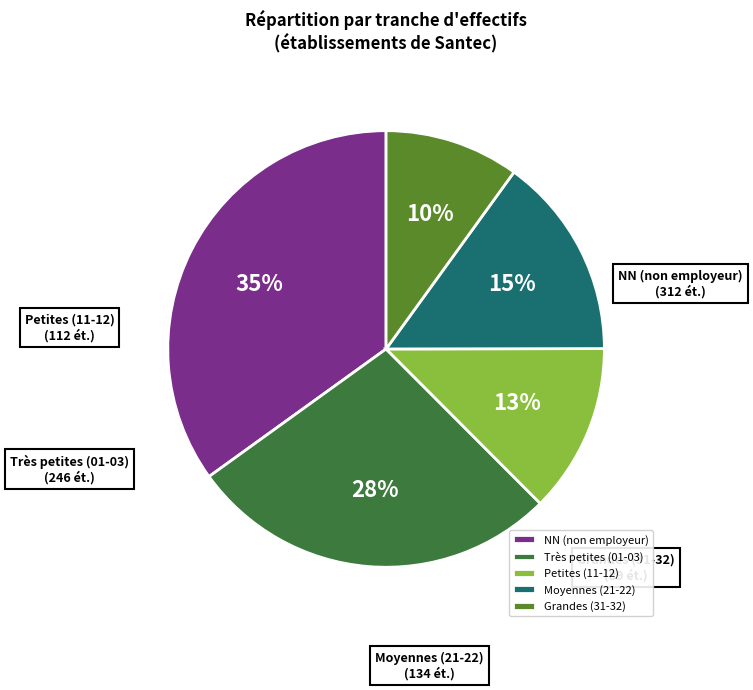

Rank the categories by value from highest to lowest.

NN (non employeur), Très petites (01-03), Moyennes (21-22), Petites (11-12), Grandes (31-32)